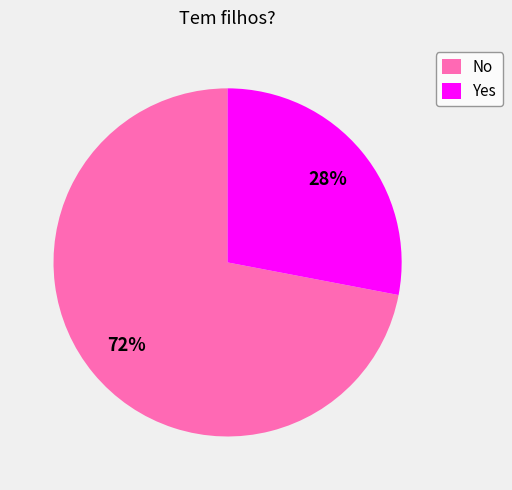

Between No and Yes, which is larger?

No